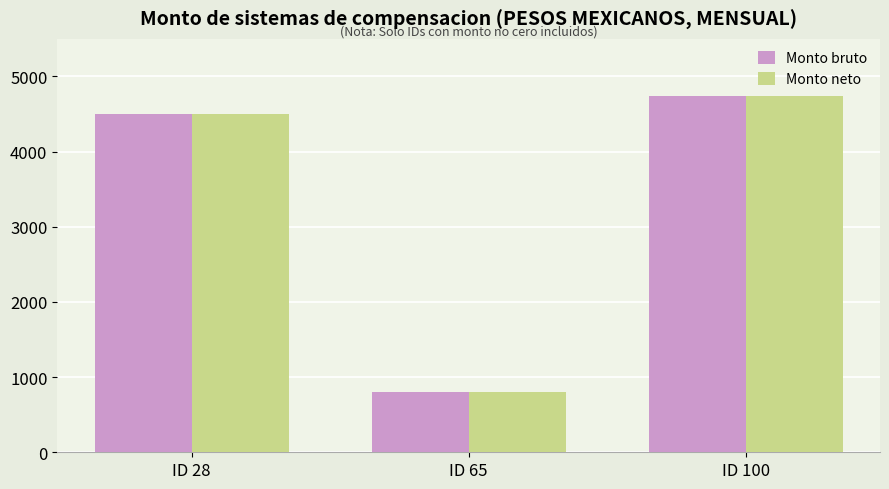

What is the difference between the Monto bruto values at ID 65 and ID 100?

3944